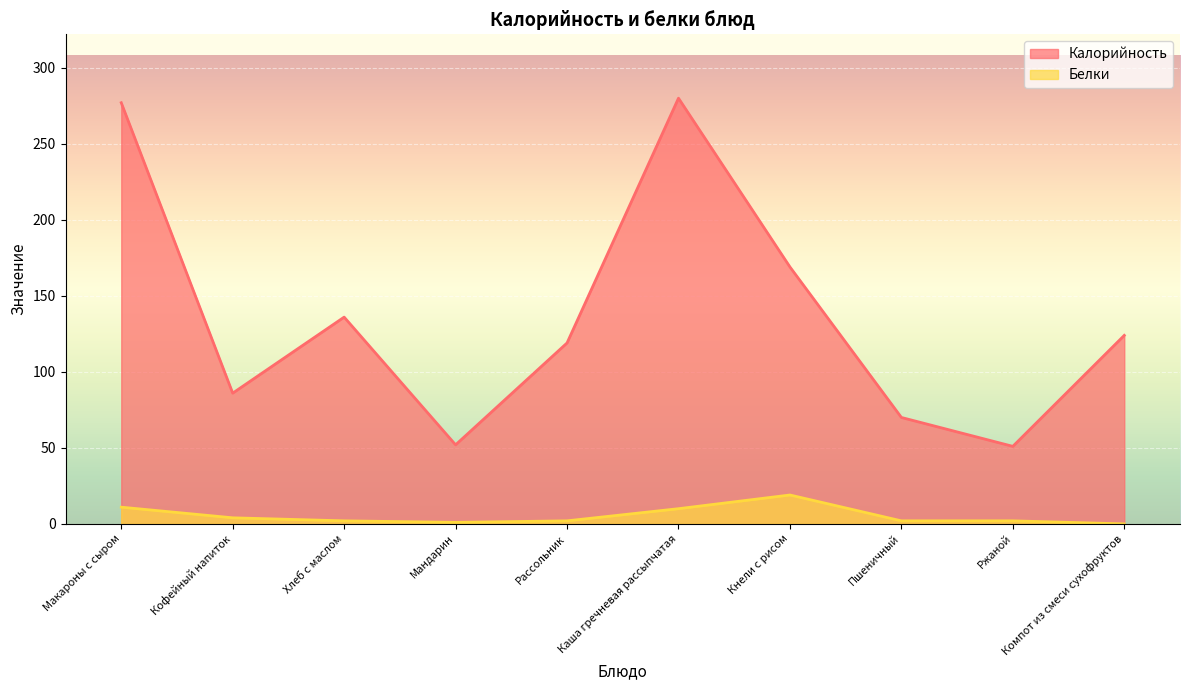

Reading left to right, extract all data points from this chart.

Калорийность: Макароны с сыром=277	Кофейный напиток=86	Хлеб с маслом=136	Мандарин=52	Рассольник=119	Каша гречневая рассыпчатая=280	Кнели с рисом=169	Пшеничный=70	Ржаной=51	Компот из смеси сухофруктов=124
Белки: Макароны с сыром=11	Кофейный напиток=4	Хлеб с маслом=2	Мандарин=1	Рассольник=2	Каша гречневая рассыпчатая=10	Кнели с рисом=19	Пшеничный=2	Ржаной=2	Компот из смеси сухофруктов=0